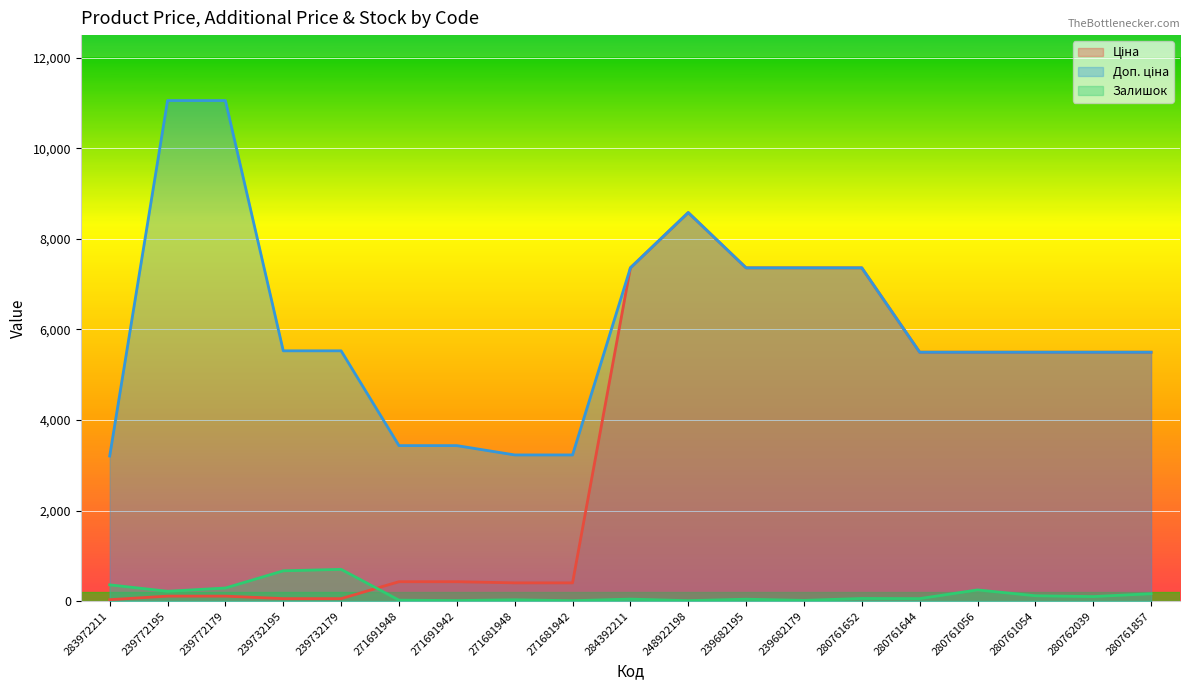

Where is Ціна nearest to the value 4306?

280761644